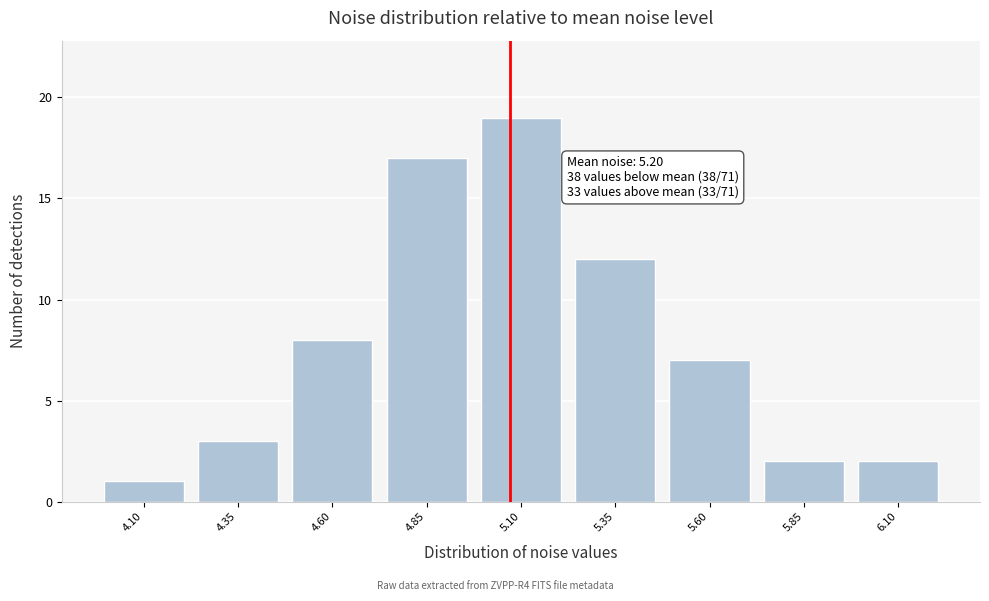

Reading left to right, list all the values displayed in this chart.

1	3	8	17	19	12	7	2	2